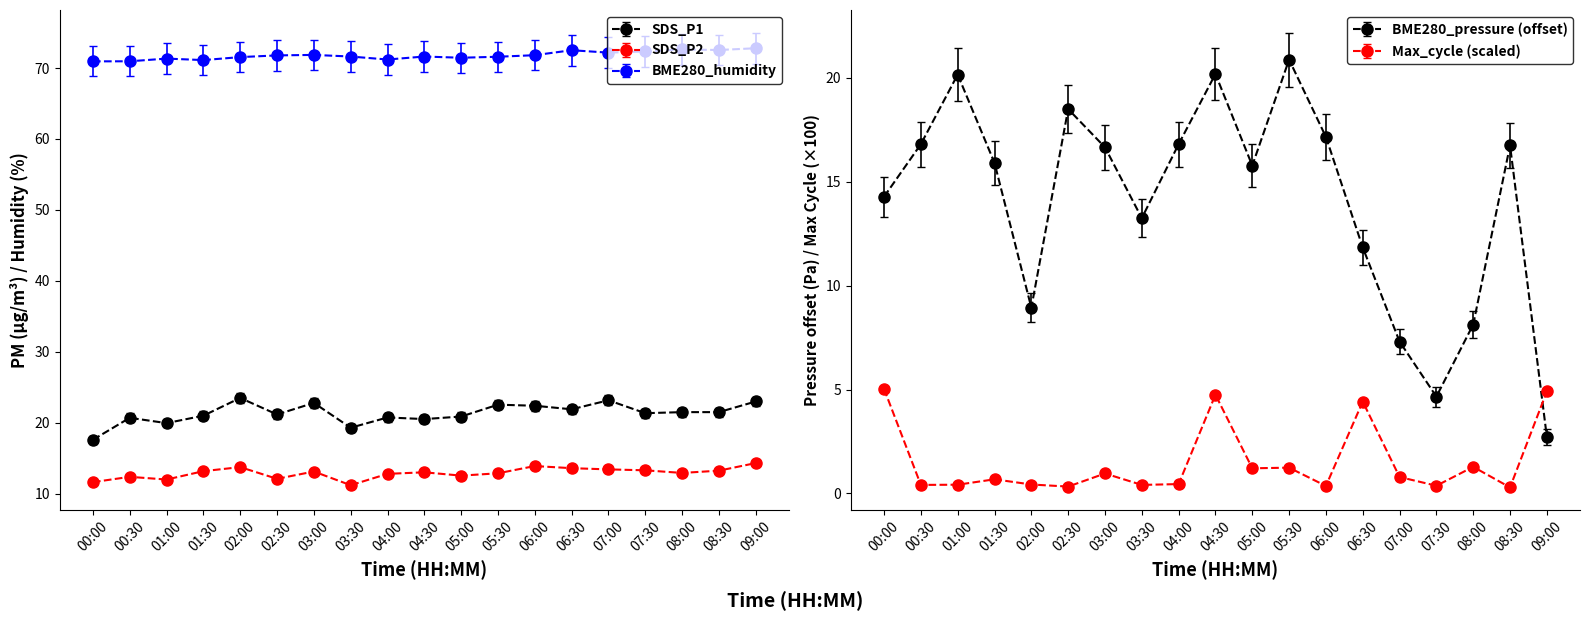

How many data points in BME280_humidity are less than 71?

2